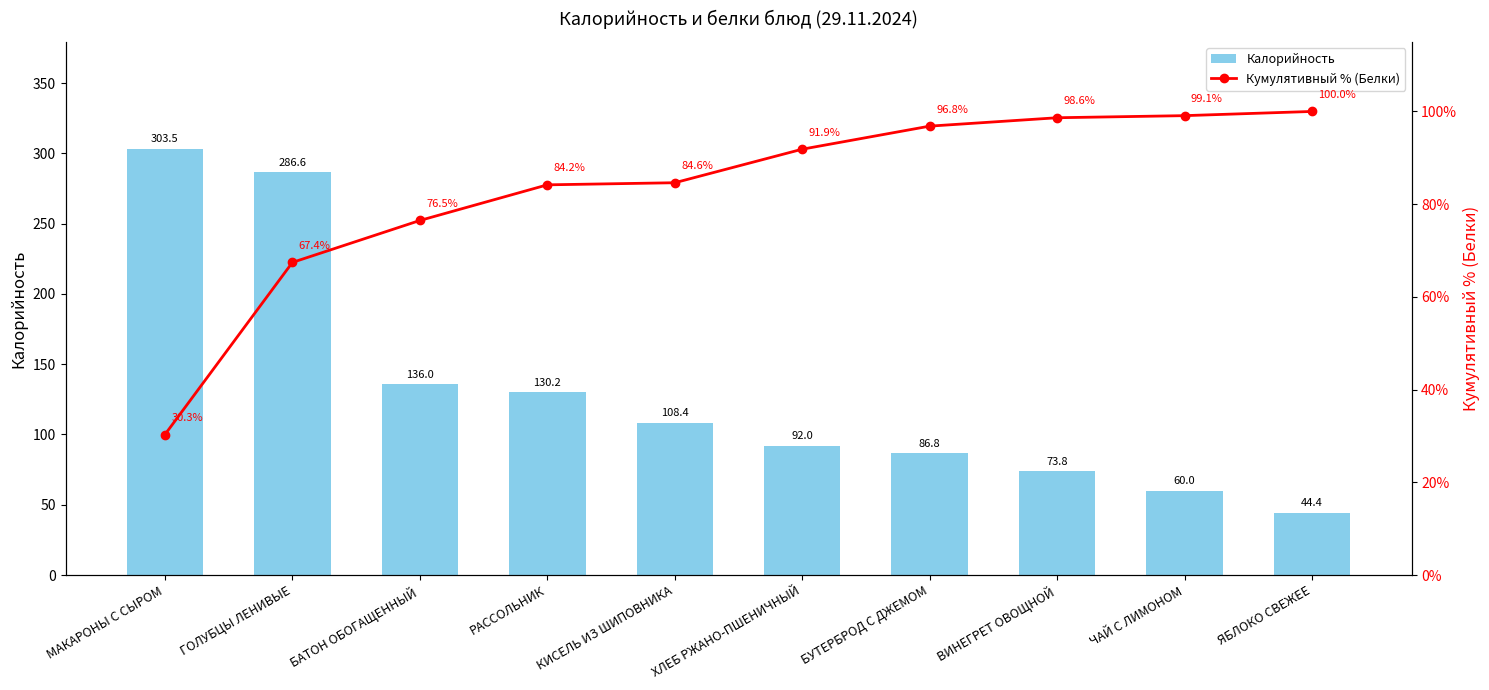

How many distinct data groups are displayed?

2